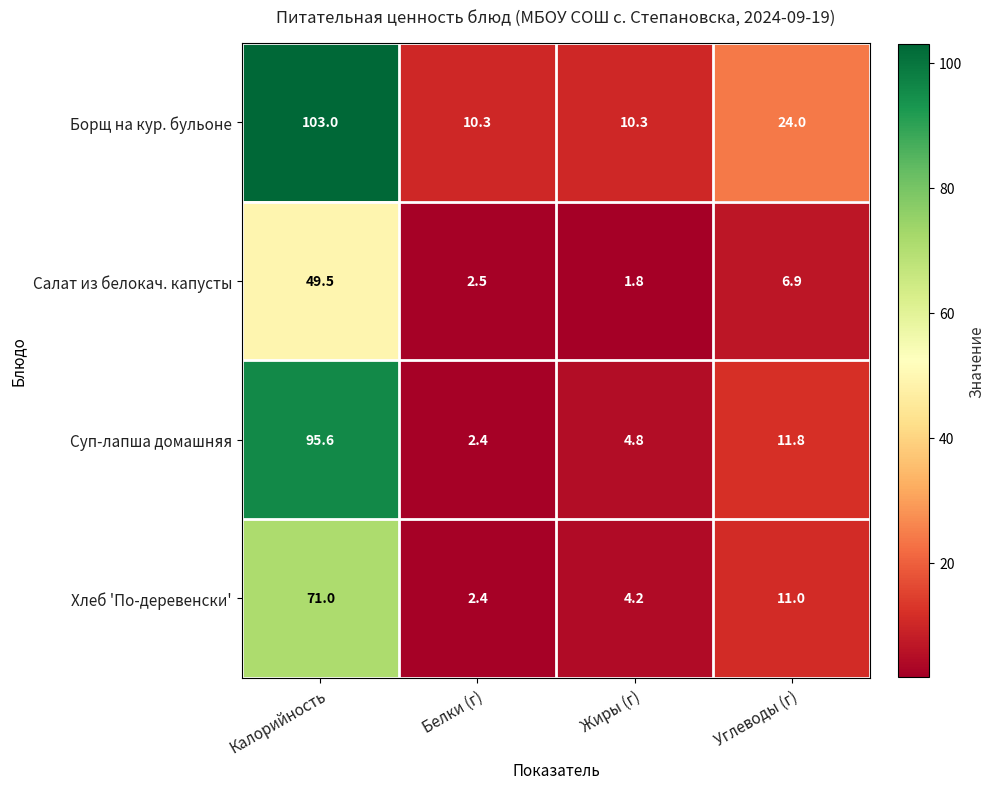

List the series in order of their overall mean, highest first.

Борщ на кур. бульоне, Суп-лапша домашняя, Хлеб 'По-деревенски', Салат из белокач. капусты